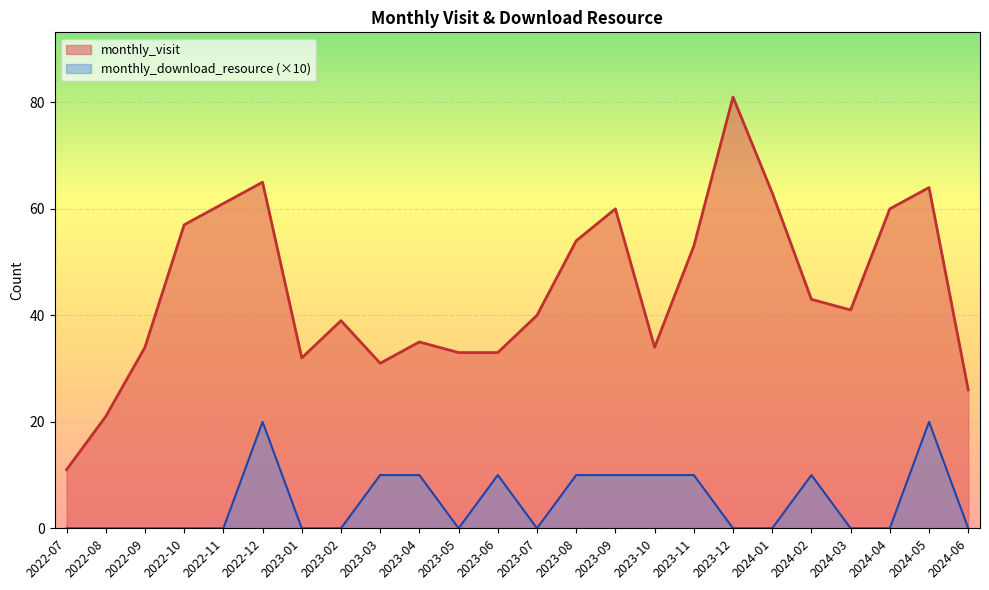

Between 2022-10 and 2024-04, which is larger?

2024-04